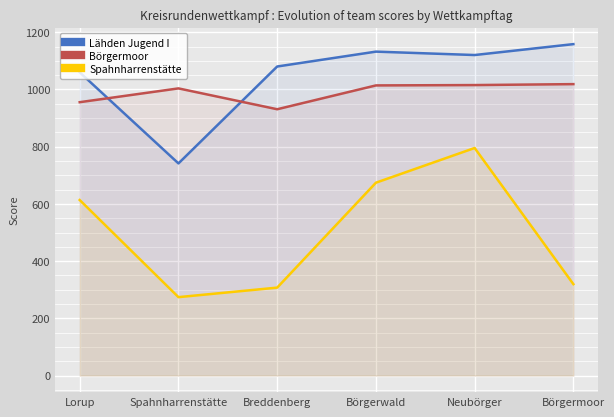

What is the difference between the maximum and second lowest values in the Börgermoor series?

63.1